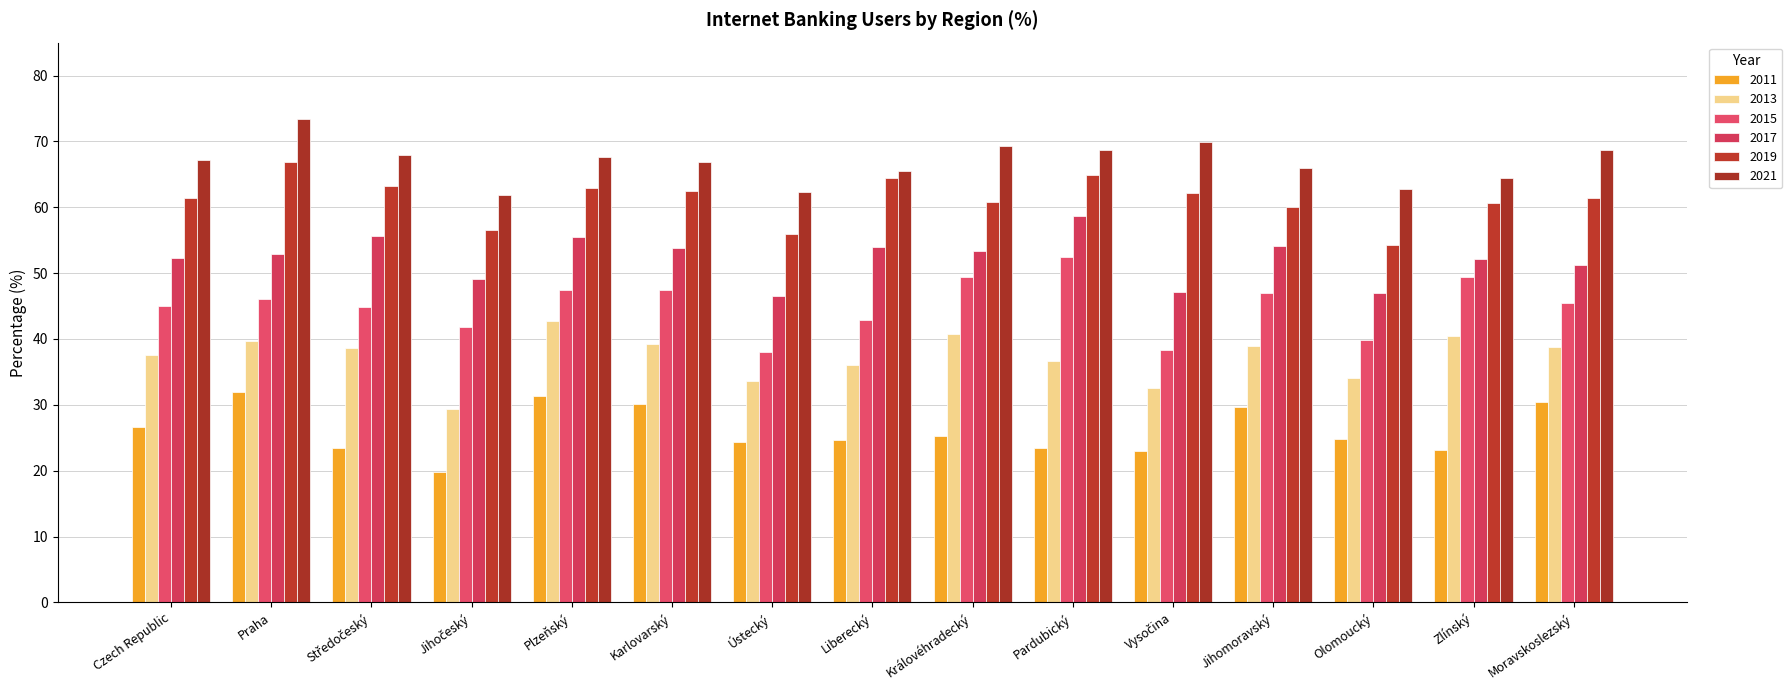

Reading right to left, extract all data points from this chart.

2011: Moravskoslezský=30.5	Zlínský=23.2	Olomoucký=24.8	Jihomoravský=29.7	Vysočina=23.0	Pardubický=23.4	Královéhradecký=25.3	Liberecký=24.6	Ústecký=24.4	Karlovarský=30.2	Plzeňský=31.3	Jihočeský=19.8	Středočeský=23.4	Praha=32.0	Czech Republic=26.7
2013: Moravskoslezský=38.8	Zlínský=40.5	Olomoucký=34.0	Jihomoravský=38.9	Vysočina=32.6	Pardubický=36.7	Královéhradecký=40.8	Liberecký=36.0	Ústecký=33.6	Karlovarský=39.3	Plzeňský=42.7	Jihočeský=29.4	Středočeský=38.7	Praha=39.7	Czech Republic=37.5
2015: Moravskoslezský=45.4	Zlínský=49.4	Olomoucký=39.9	Jihomoravský=47.0	Vysočina=38.4	Pardubický=52.4	Královéhradecký=49.4	Liberecký=42.9	Ústecký=38.0	Karlovarský=47.4	Plzeňský=47.5	Jihočeský=41.8	Středočeský=44.8	Praha=46.1	Czech Republic=45.0
2017: Moravskoslezský=51.3	Zlínský=52.2	Olomoucký=47.0	Jihomoravský=54.1	Vysočina=47.1	Pardubický=58.6	Královéhradecký=53.4	Liberecký=53.9	Ústecký=46.5	Karlovarský=53.8	Plzeňský=55.5	Jihočeský=49.1	Středočeský=55.7	Praha=52.9	Czech Republic=52.3
2019: Moravskoslezský=61.4	Zlínský=60.7	Olomoucký=54.3	Jihomoravský=60.0	Vysočina=62.2	Pardubický=64.9	Královéhradecký=60.8	Liberecký=64.4	Ústecký=56.0	Karlovarský=62.4	Plzeňský=63.0	Jihočeský=56.5	Středočeský=63.2	Praha=66.9	Czech Republic=61.4
2021: Moravskoslezský=68.7	Zlínský=64.5	Olomoucký=62.8	Jihomoravský=66.0	Vysočina=70.0	Pardubický=68.8	Královéhradecký=69.3	Liberecký=65.5	Ústecký=62.2	Karlovarský=66.9	Plzeňský=67.6	Jihočeský=61.9	Středočeský=67.9	Praha=73.5	Czech Republic=67.2